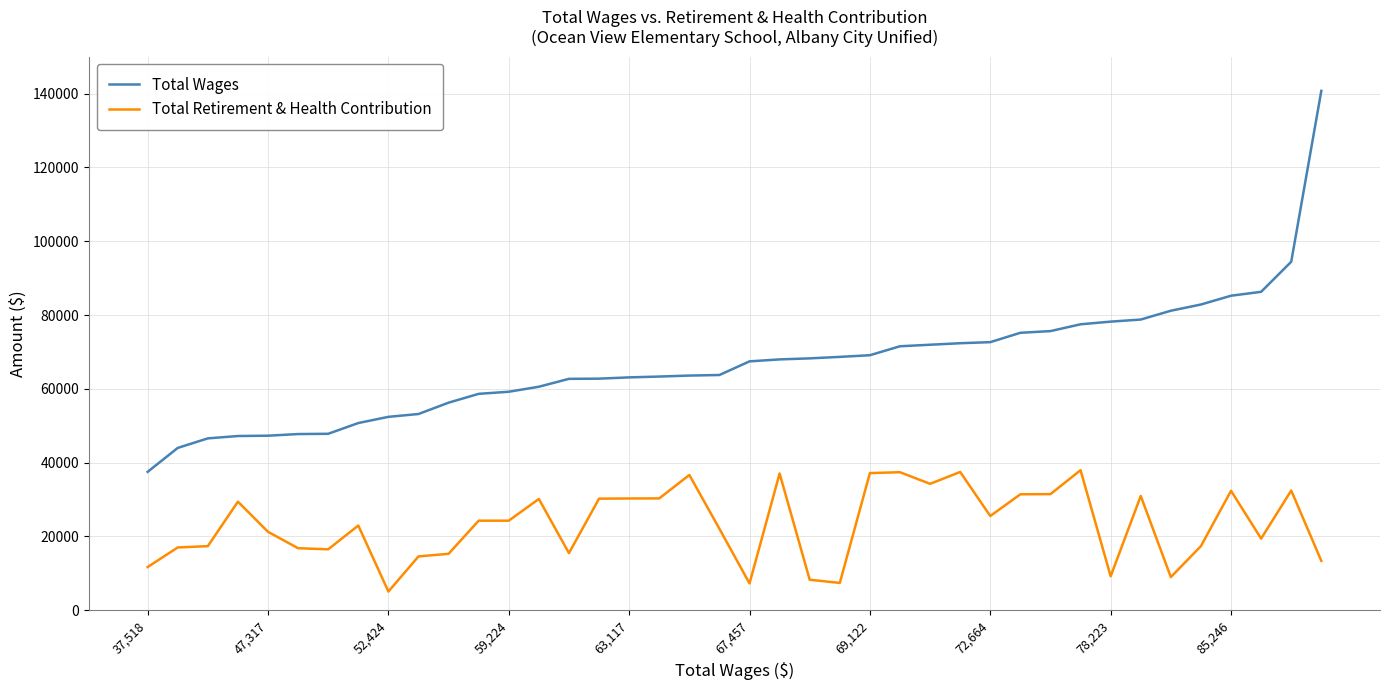

List the series in order of their overall mean, lowest first.

Total Retirement & Health Contribution, Total Wages